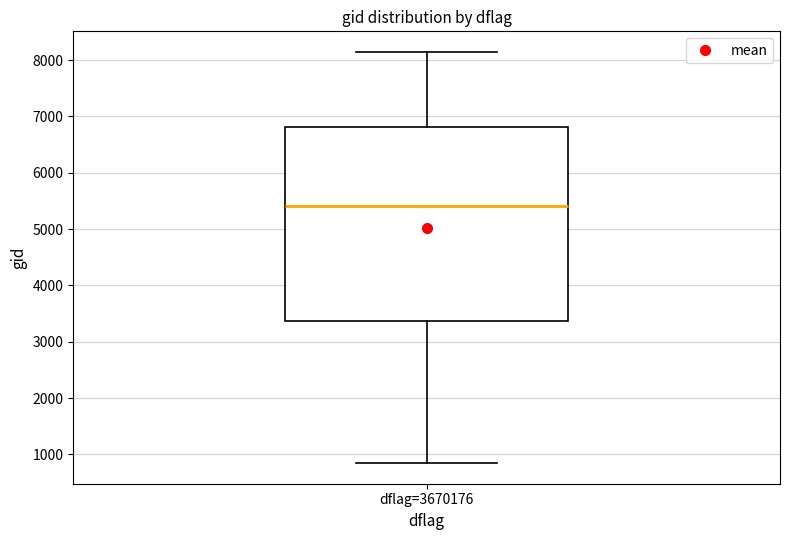

Where does the median line of the box for dflag=3670176 sit on the y-axis? The values are not printed on the chart, so give them approximately, as read against the axis.

5400